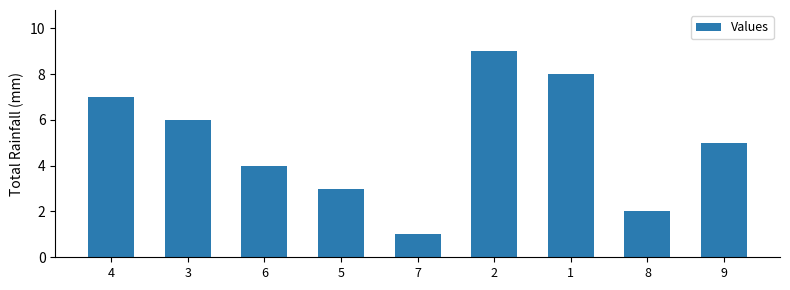

How many data points does each series have?

9